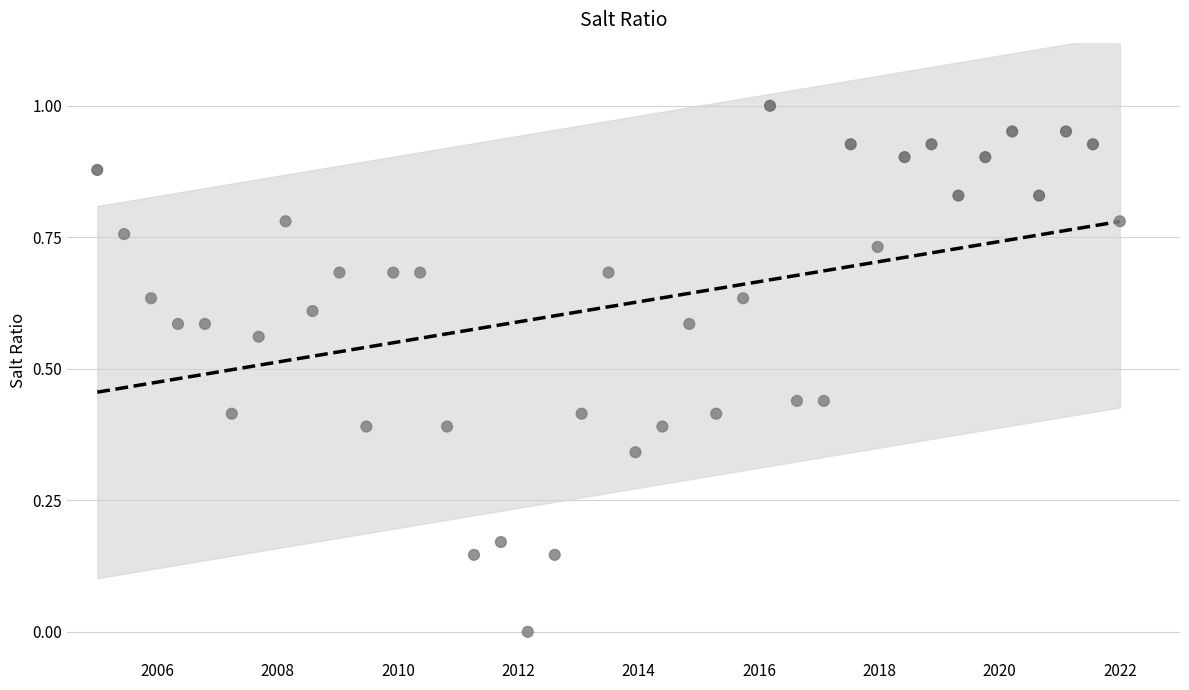

What is the range of X values (max minus min)?

17.0